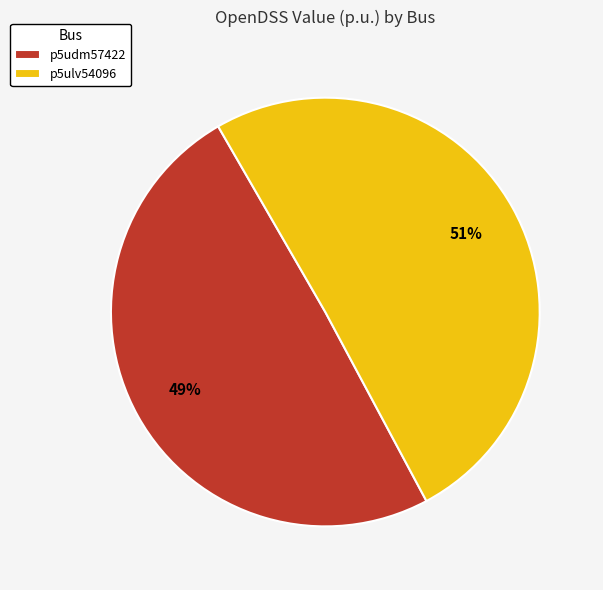

To the nearest percent, what is the average slice percentage?

50%